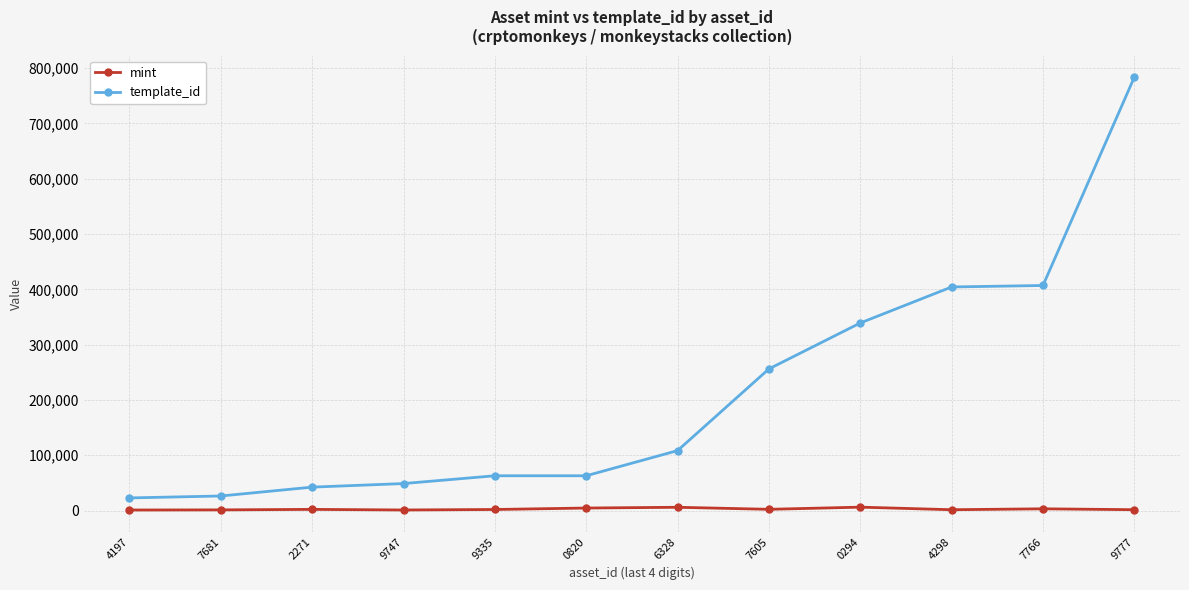

At which category is the sum across all series the highest?

9777